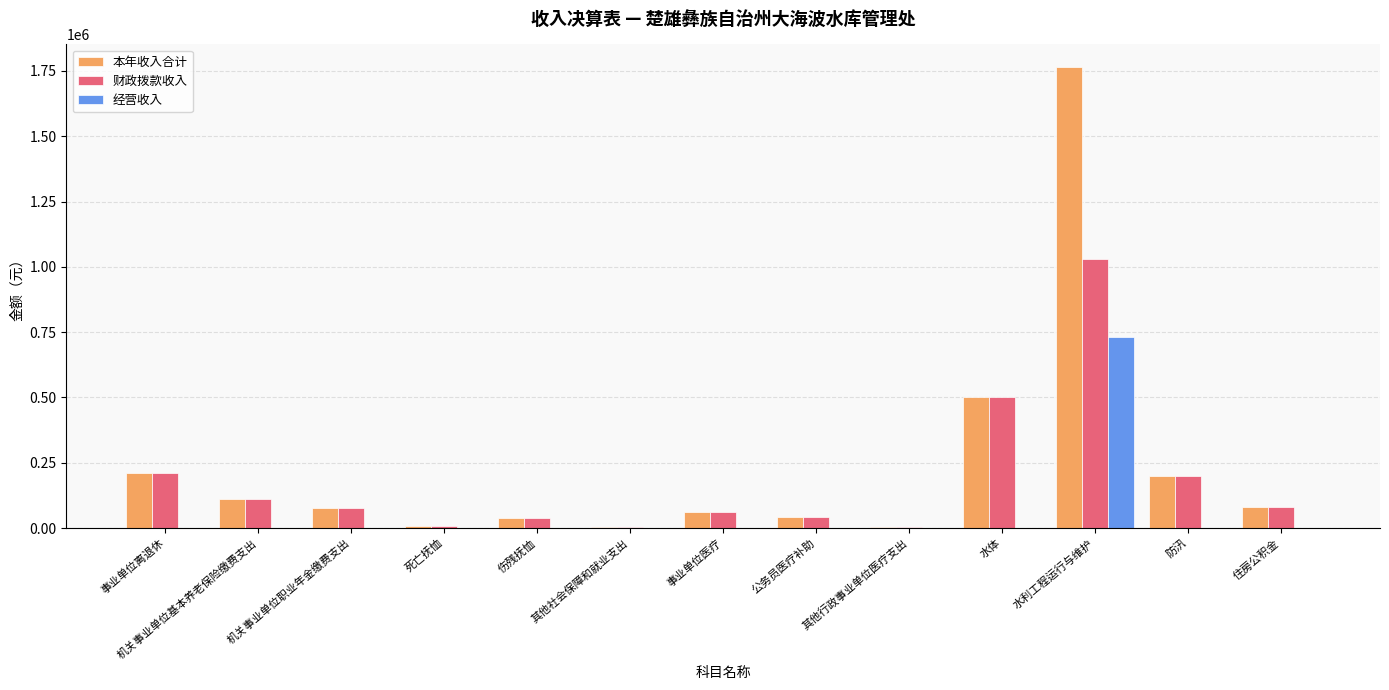

What is the average value of the 财政拨款收入 series?

182395.0